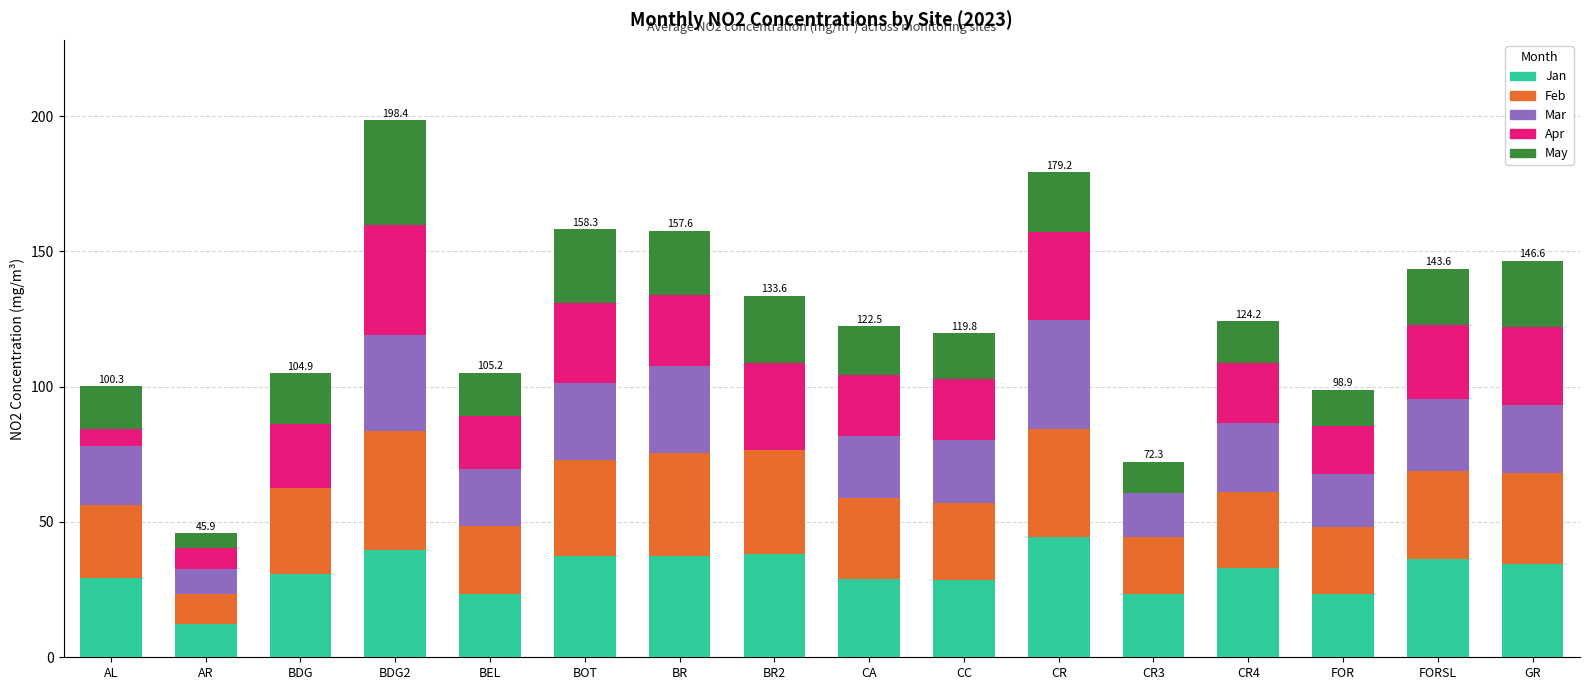

Count the number of categories in the chart.

16